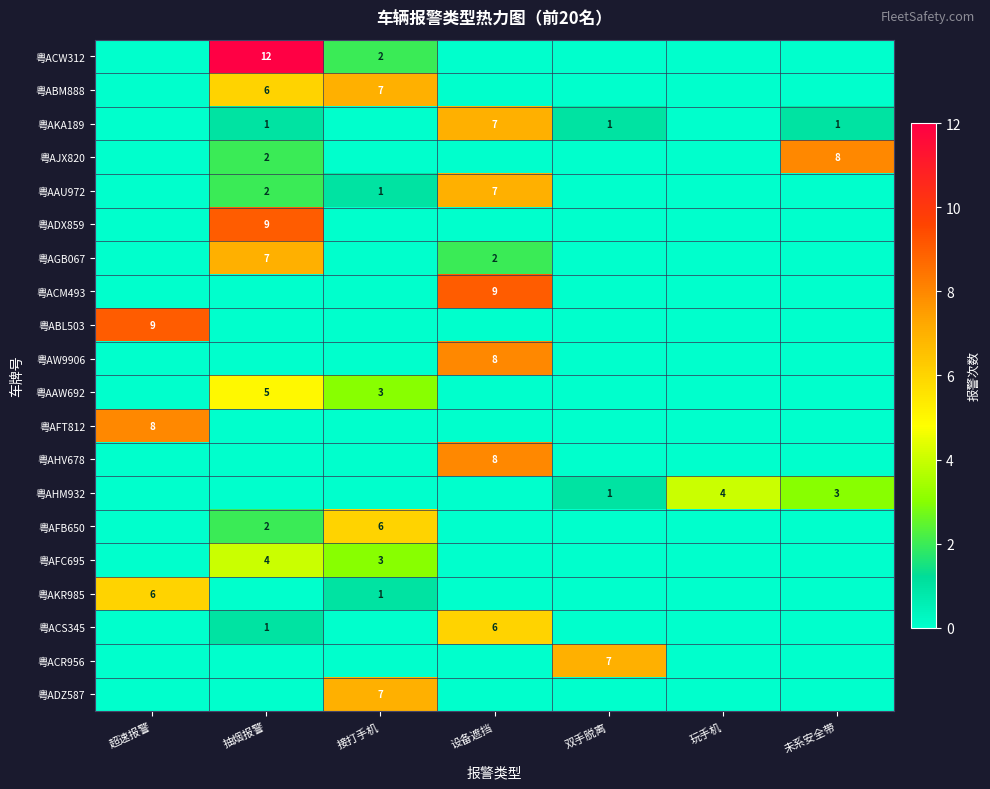

Which category has the lowest value across all series?

超速报警